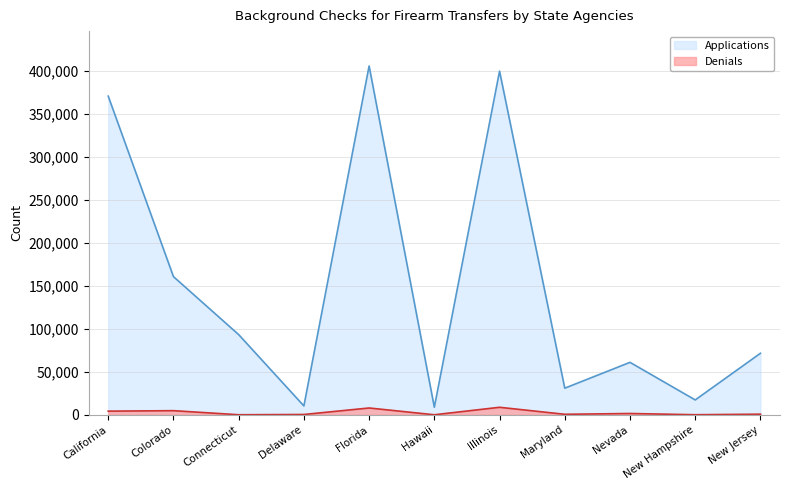

Is it true that Denials equals 631 at Maryland?

True